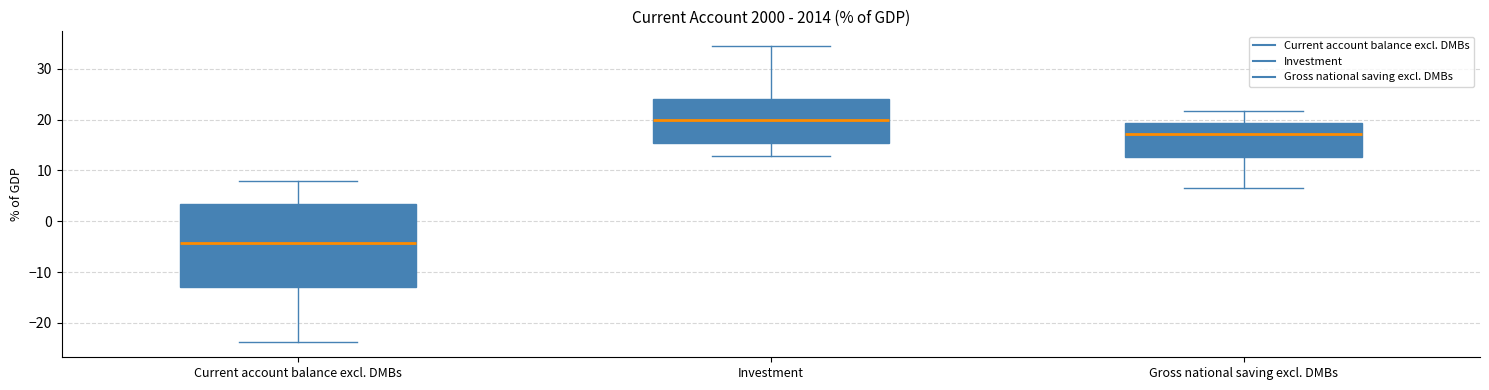

Where is the upper edge of the box for Current account balance excl. DMBs on the y-axis? The values are not printed on the chart, so give them approximately, as read against the axis.

3